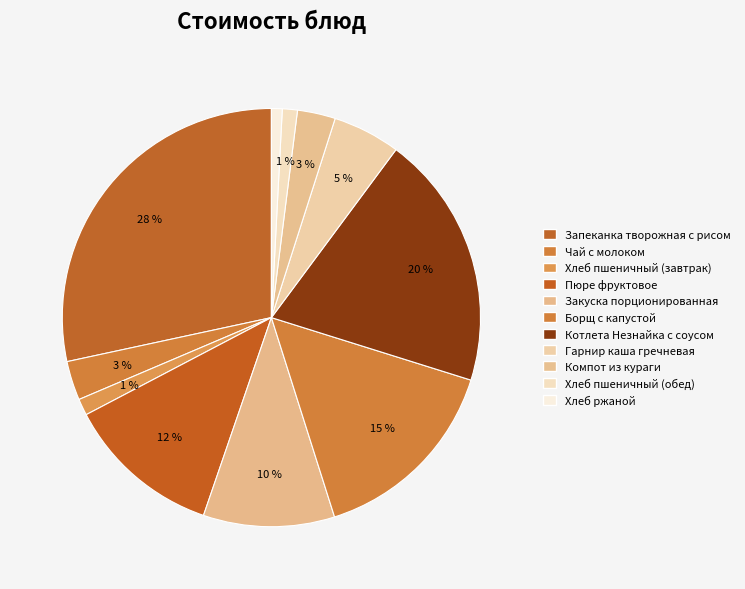

The Котлета Незнайка с соусом slice represents 14% of the pie. True or false?

False